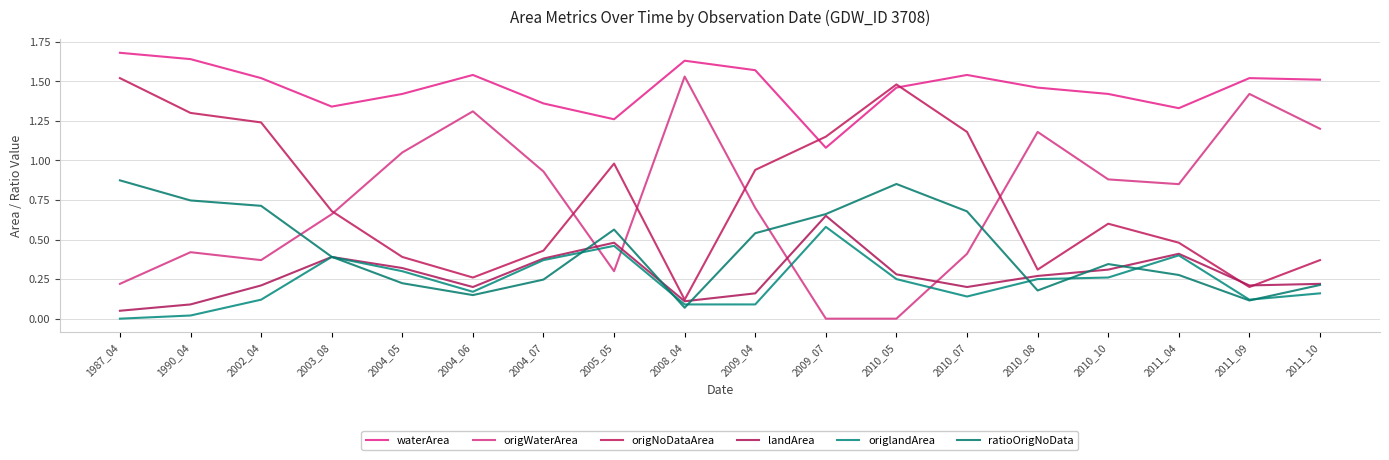

What is the maximum value for landArea?

0.7